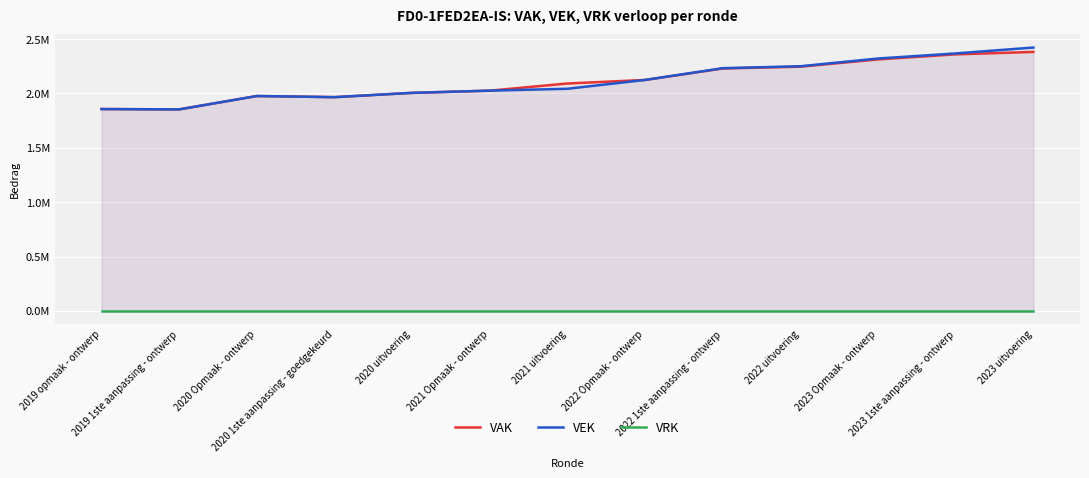

Reading right to left, list all the values displayed in this chart.

VAK: 2023 uitvoering=2382320	2023 1ste aanpassing - ontwerp=2360303	2023 Opmaak - ontwerp=2313641	2022 uitvoering=2246672	2022 1ste aanpassing - ontwerp=2230071	2022 Opmaak - ontwerp=2124677	2021 uitvoering=2091943	2021 Opmaak - ontwerp=2026171	2020 uitvoering=2005756	2020 1ste aanpassing - goedgekeurd=1966319	2020 Opmaak - ontwerp=1976751	2019 1ste aanpassing - ontwerp=1853639	2019 opmaak - ontwerp=1856796
VEK: 2023 uitvoering=2422921	2023 1ste aanpassing - ontwerp=2368553	2023 Opmaak - ontwerp=2321891	2022 uitvoering=2250667	2022 1ste aanpassing - ontwerp=2232821	2022 Opmaak - ontwerp=2124677	2021 uitvoering=2043407	2021 Opmaak - ontwerp=2026171	2020 uitvoering=2005756	2020 1ste aanpassing - goedgekeurd=1966319	2020 Opmaak - ontwerp=1976751	2019 1ste aanpassing - ontwerp=1853639	2019 opmaak - ontwerp=1856796
VRK: 2023 uitvoering=0	2023 1ste aanpassing - ontwerp=0	2023 Opmaak - ontwerp=0	2022 uitvoering=0	2022 1ste aanpassing - ontwerp=0	2022 Opmaak - ontwerp=0	2021 uitvoering=0	2021 Opmaak - ontwerp=0	2020 uitvoering=0	2020 1ste aanpassing - goedgekeurd=0	2020 Opmaak - ontwerp=0	2019 1ste aanpassing - ontwerp=0	2019 opmaak - ontwerp=0